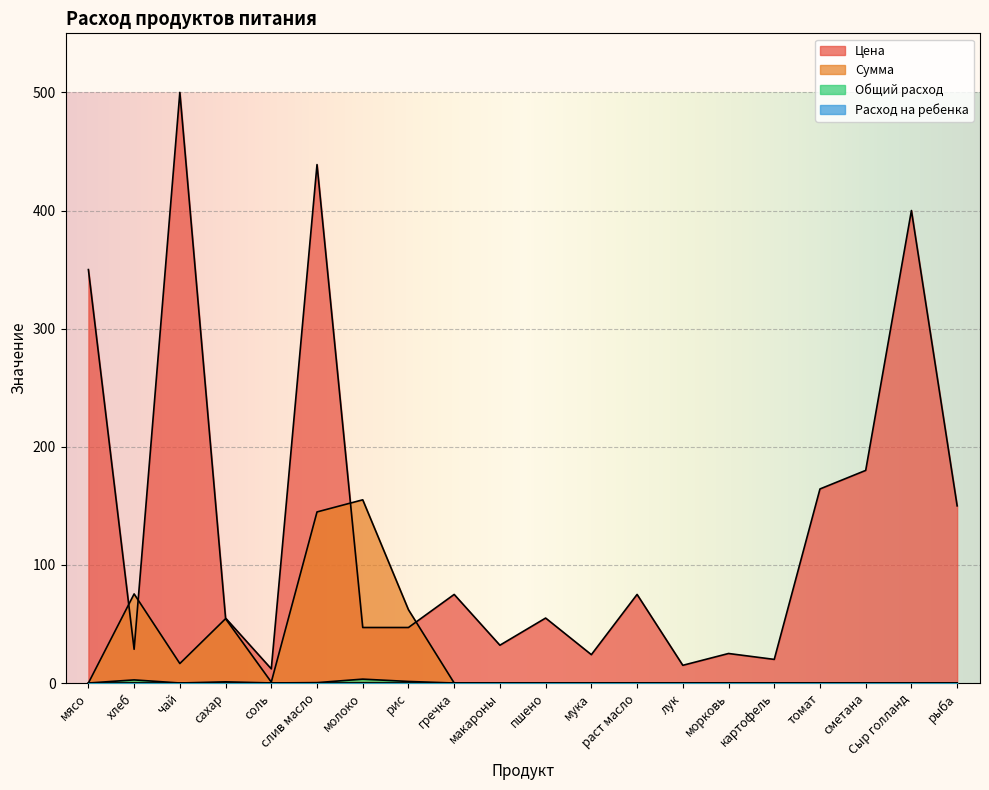

How many values in the Общий расход series exceed 0?

7